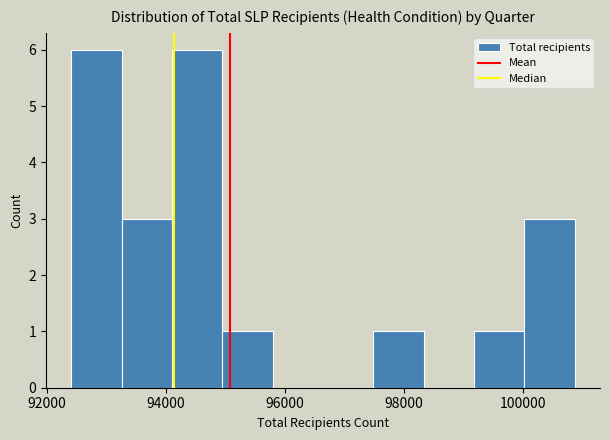

How tall is the bar that spans 97400 to 98400 on the x-axis? Neither the bar edges nor the heights are printed on the chart, so give them approximately, as read against the axes.

1